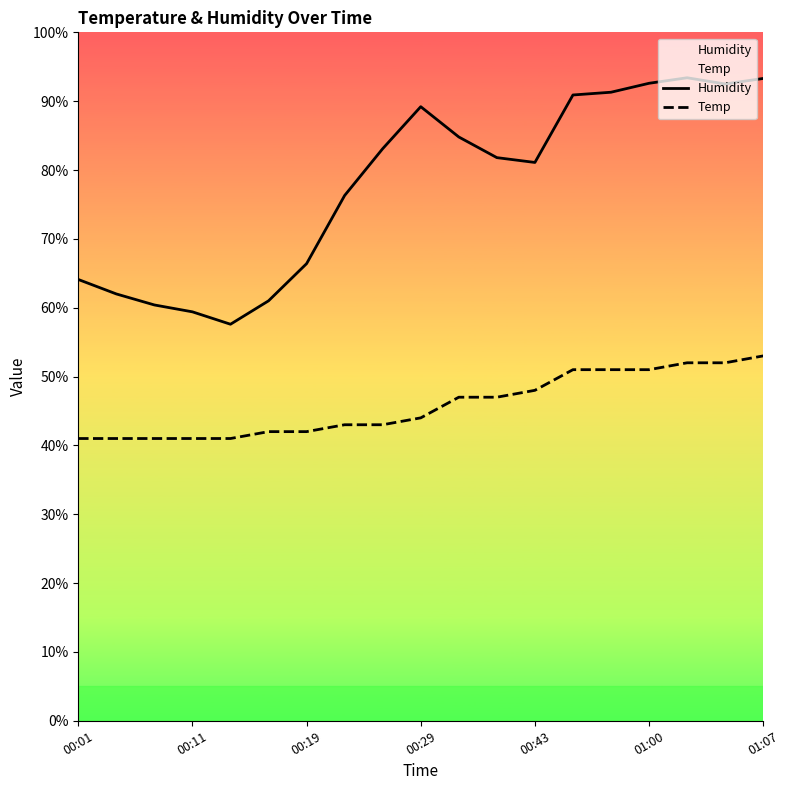

Where is Humidity nearest to the value 75?

7